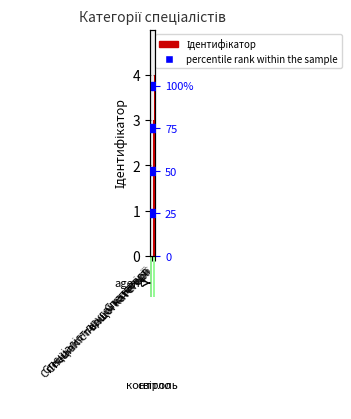

At which category is the sum across all series the highest?

Спеціаліст вищої категорії